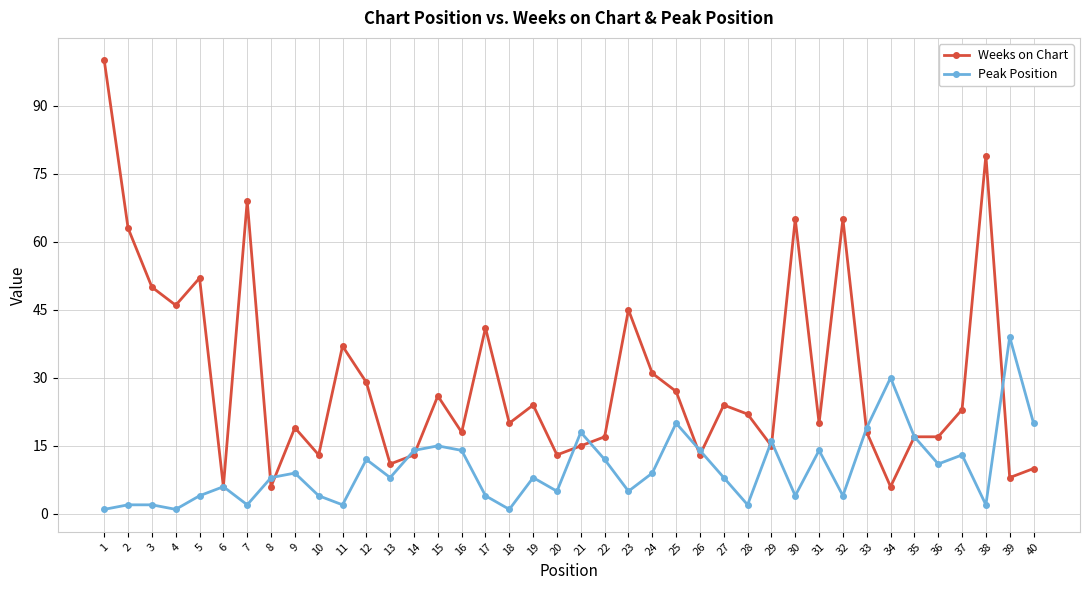

What is the value of the Peak Position point at the 30th from the left?

4